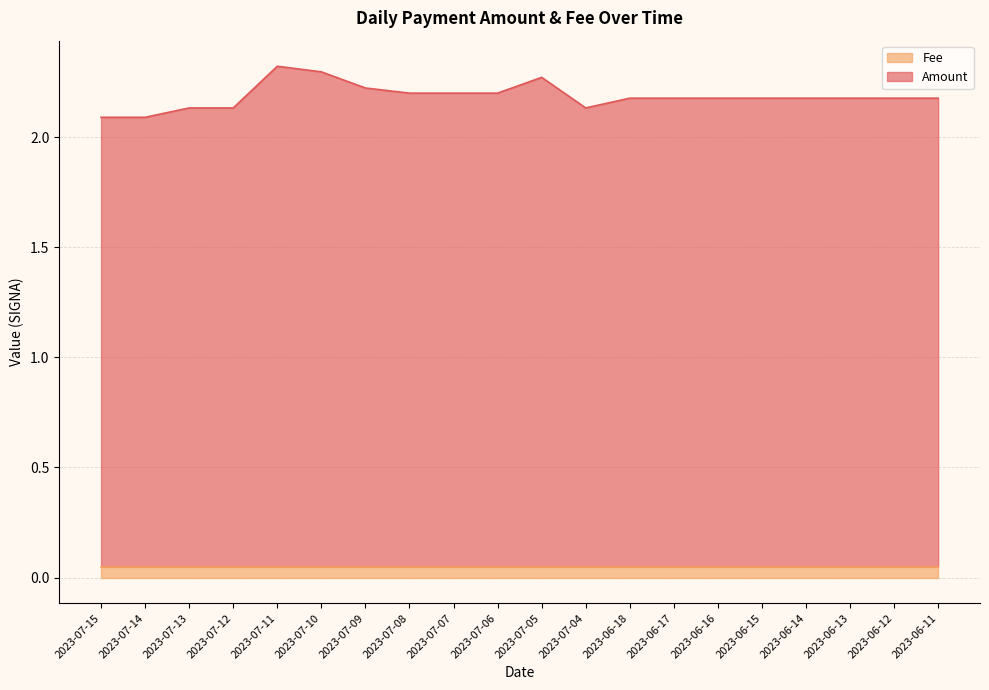

What is the approximate value at 2023-06-15?

2.2